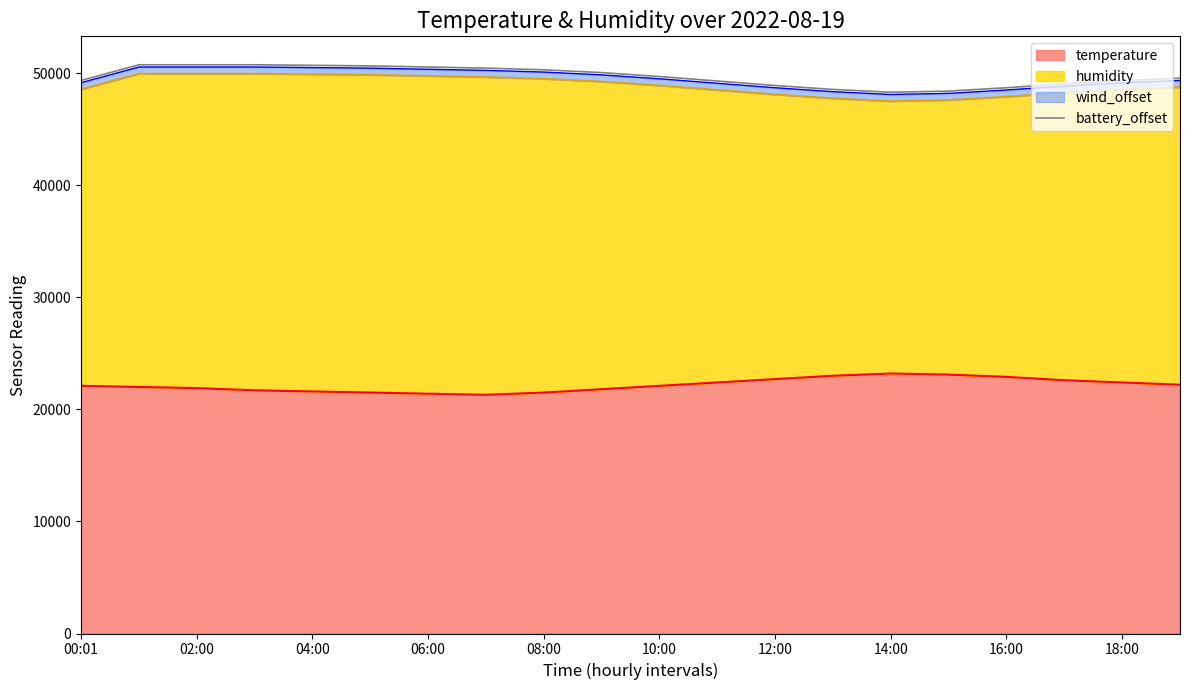

What is the ratio of the value at 08:00 to the value at 06:00?

1.0